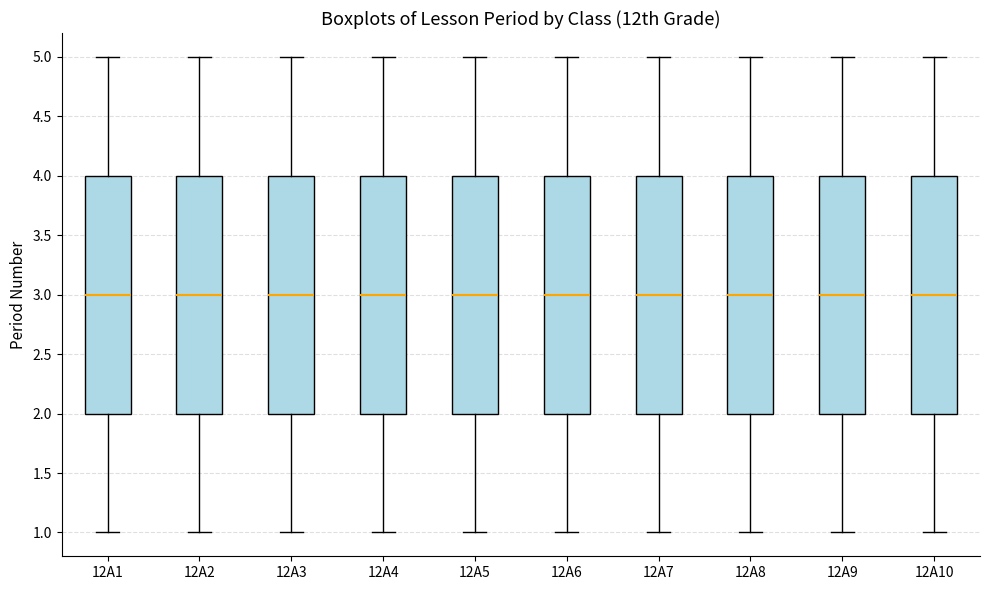

Reading left to right, read every box against the y-axis: the position of its median line, the range the box covers, and the ends of its whiskers. The values are not printed on the chart, so give them approximately, as read against the axis.

12A1: median 3, box 2 to 4, whiskers 1 to 5
12A2: median 3, box 2 to 4, whiskers 1 to 5
12A3: median 3, box 2 to 4, whiskers 1 to 5
12A4: median 3, box 2 to 4, whiskers 1 to 5
12A5: median 3, box 2 to 4, whiskers 1 to 5
12A6: median 3, box 2 to 4, whiskers 1 to 5
12A7: median 3, box 2 to 4, whiskers 1 to 5
12A8: median 3, box 2 to 4, whiskers 1 to 5
12A9: median 3, box 2 to 4, whiskers 1 to 5
12A10: median 3, box 2 to 4, whiskers 1 to 5